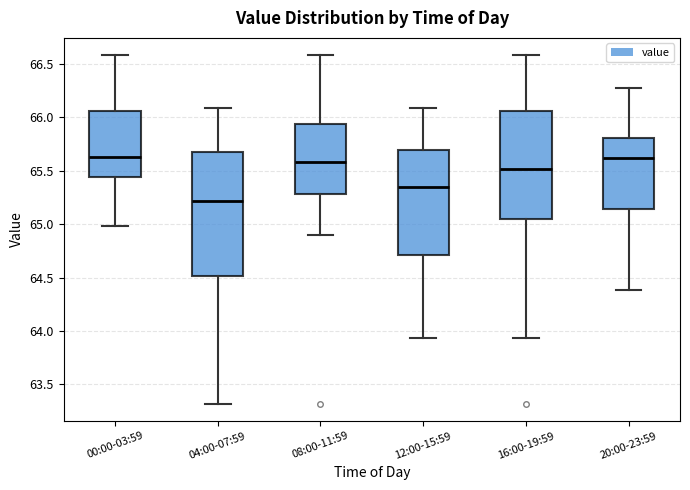

Which box is the tallest, from its lower edge to its upper edge?

04:00-07:59